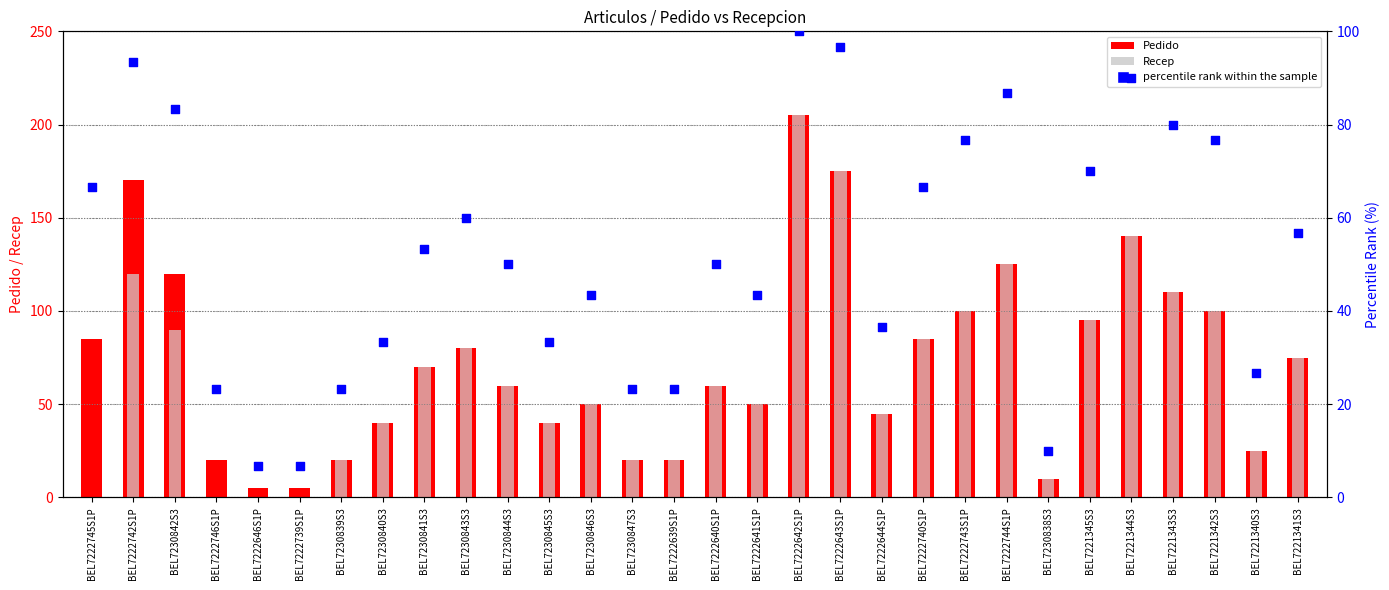

Which series has the largest total across all categories?

Pedido